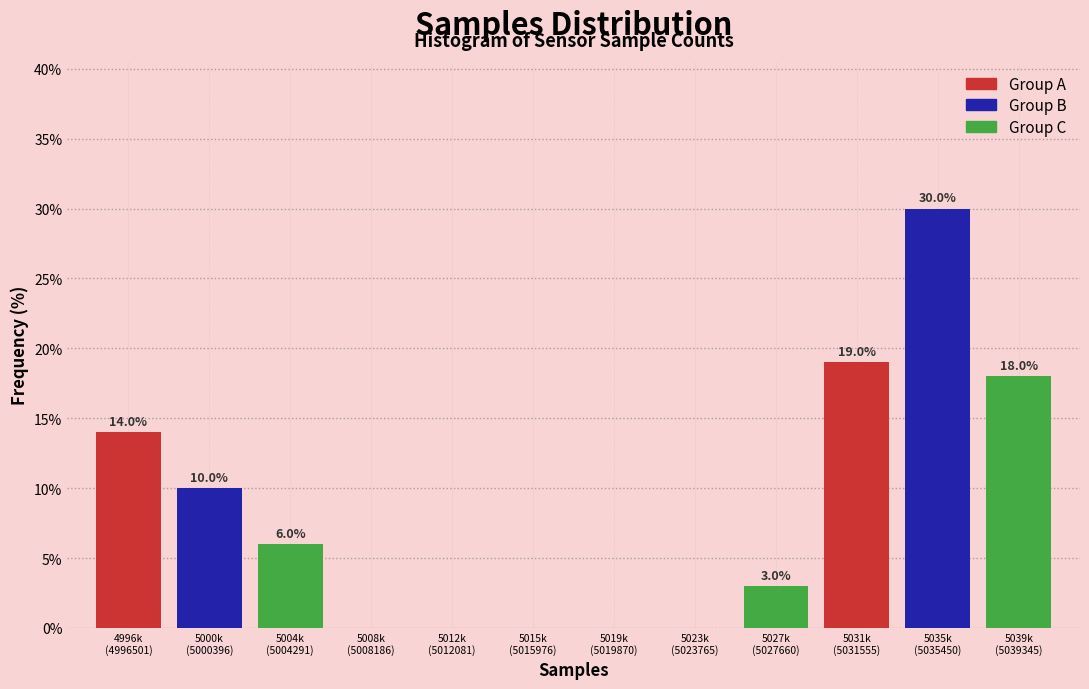

What is the maximum value shown in the chart?

30.0